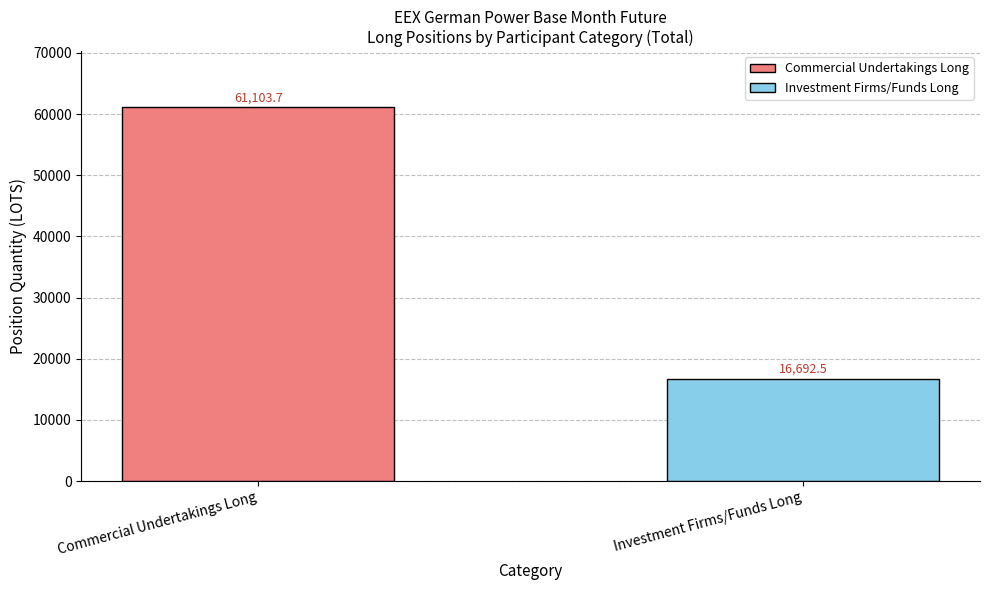

What is the highest value of the Commercial Undertakings Long series?

61103.7